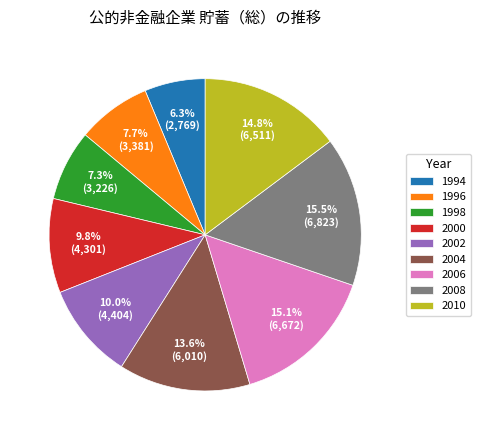

Is there a majority slice in this chart?

No